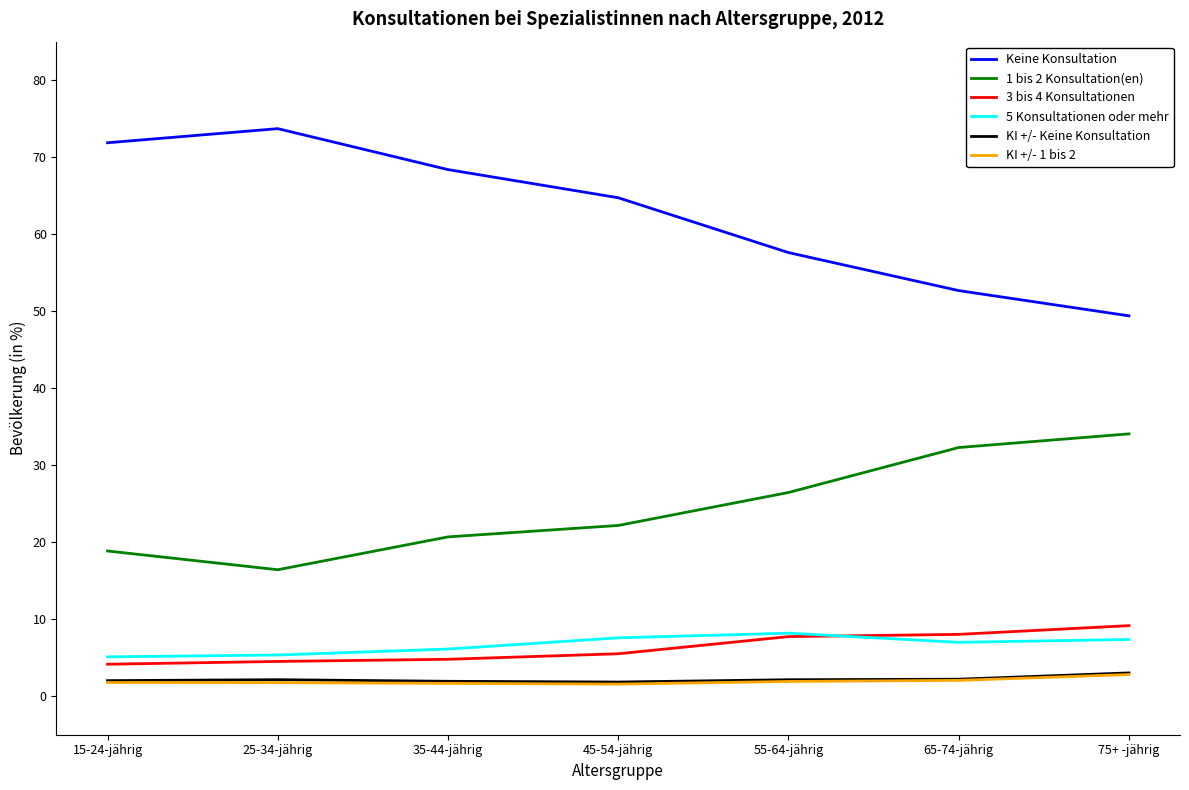

Which category has the highest value in the KI +/- 1 bis 2 series?

75+ -jährig